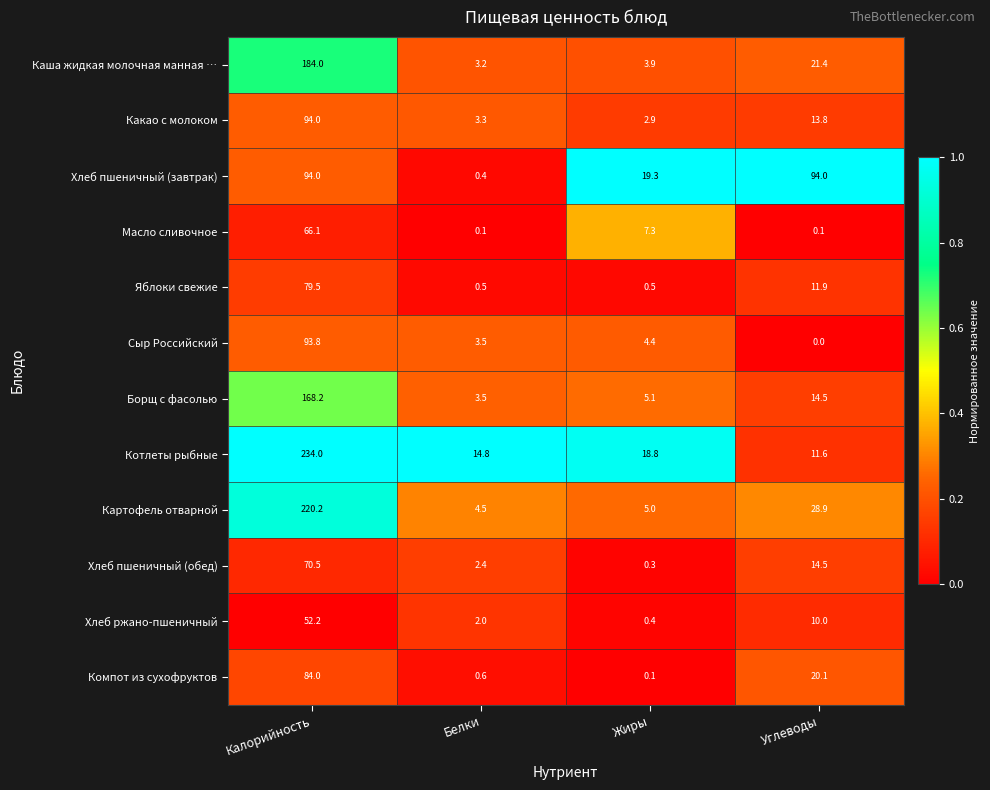

Is the value of Компот из сухофруктов at Белки greater than the value of Хлеб пшеничный (завтрак) at Калорийность?

No